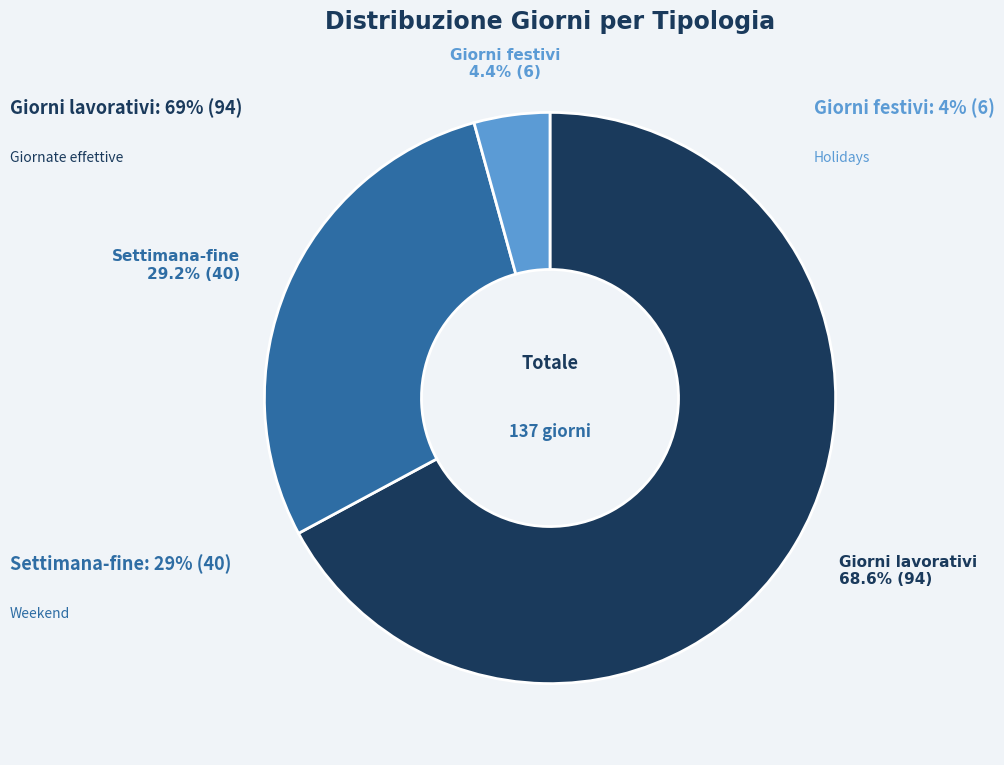

Count the number of slices in the pie.

3